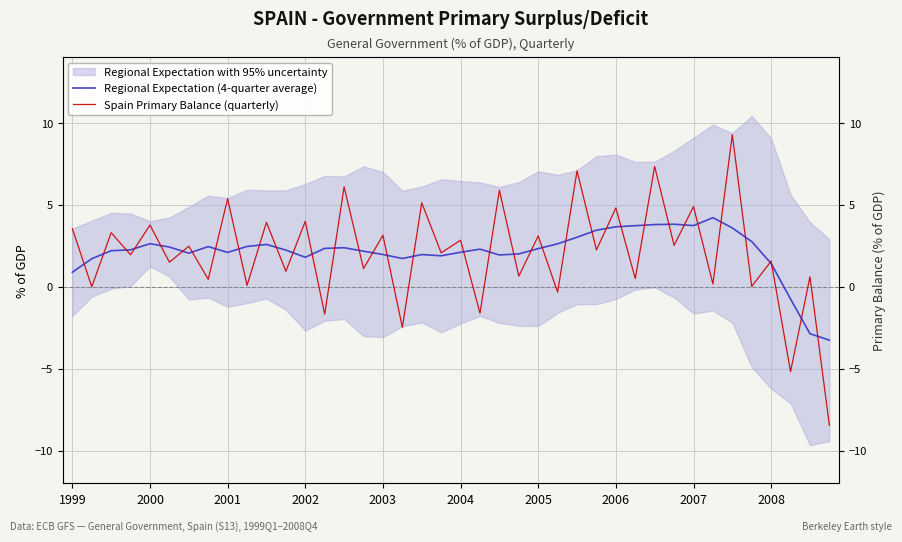

What position from the left is 21?

22